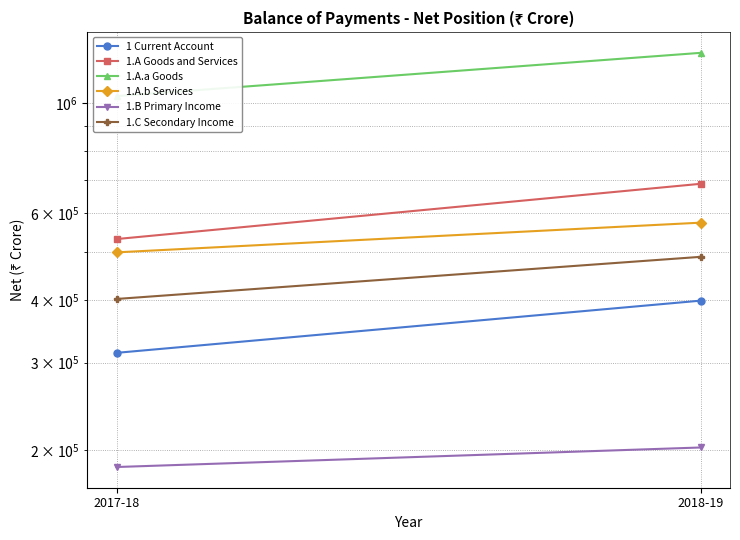

Count the 1 Current Account values in the range 313765 to 399698.

2